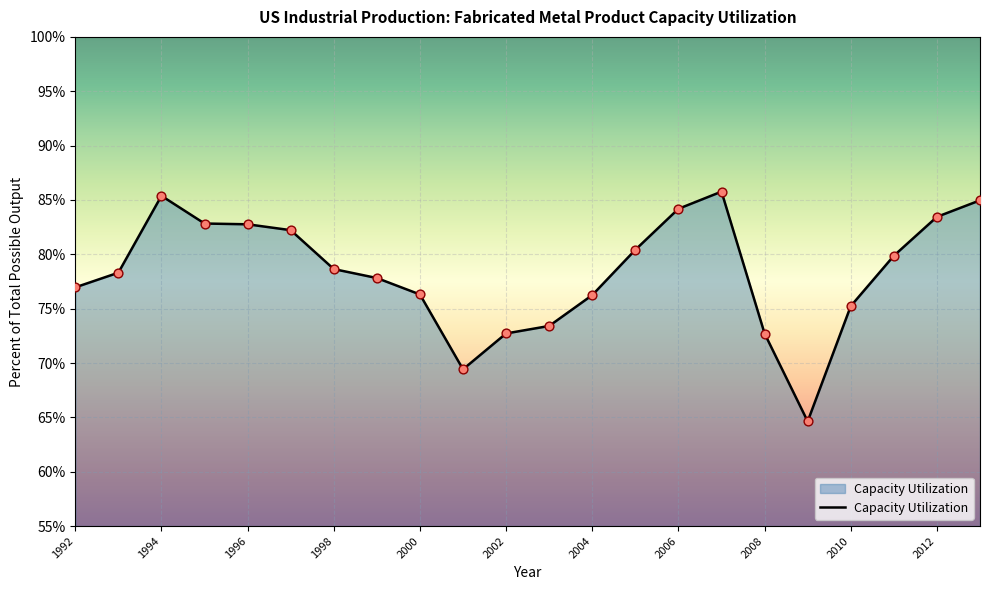

What is the difference between the maximum and minimum values?

21.1